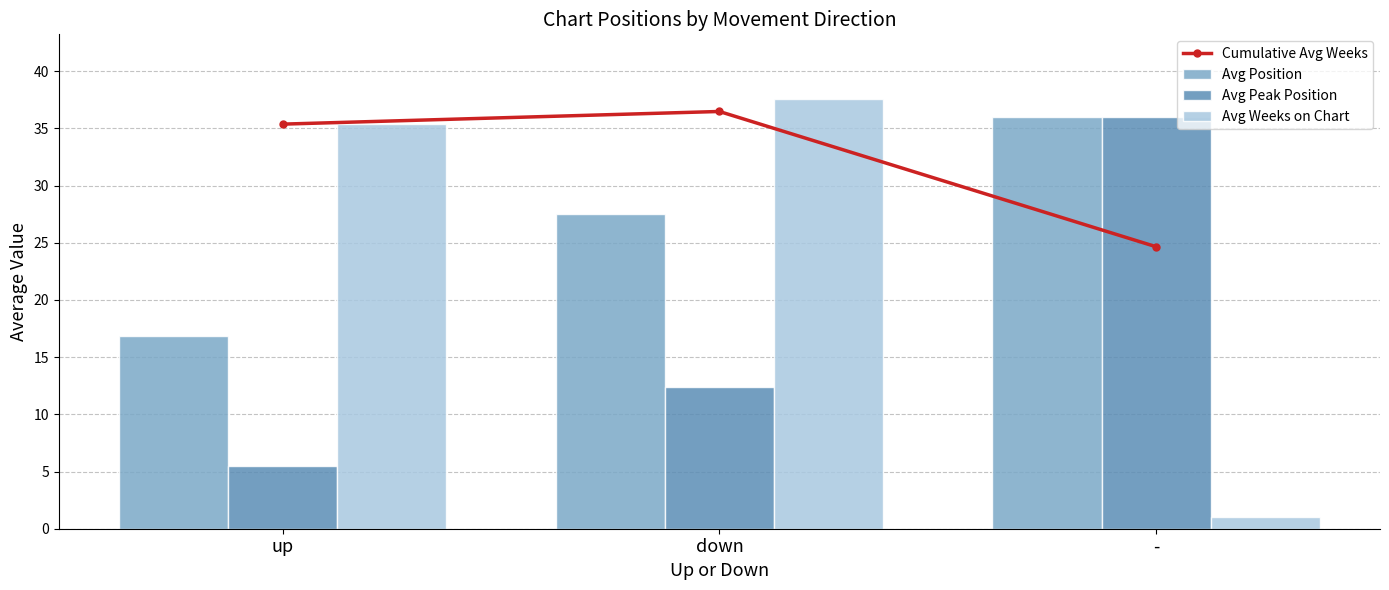

Reading left to right, what are all the values shown in this chart?

Cumulative Avg Weeks: 35.4	36.5	24.7
Avg Position: 16.8	27.5	36.0
Avg Peak Position: 5.5	12.4	36.0
Avg Weeks on Chart: 35.4	37.6	1.0